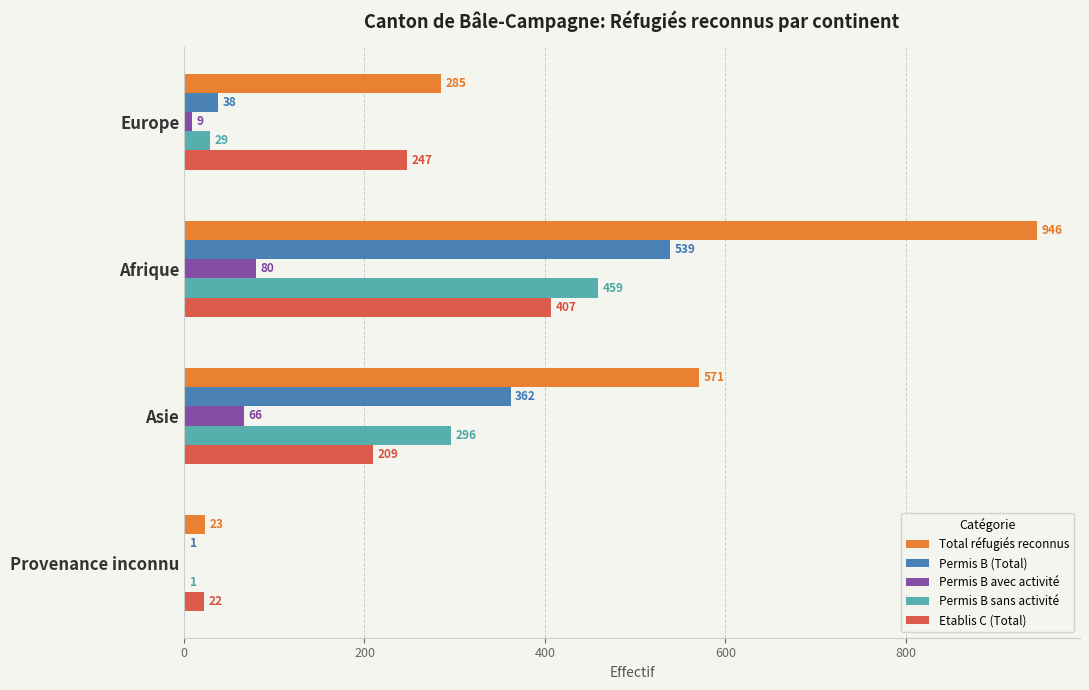

Which series has the largest range (max minus min)?

Total réfugiés reconnus